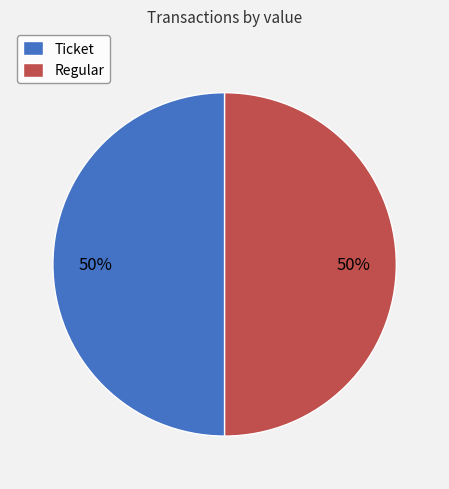

How many segments does this pie chart have?

2